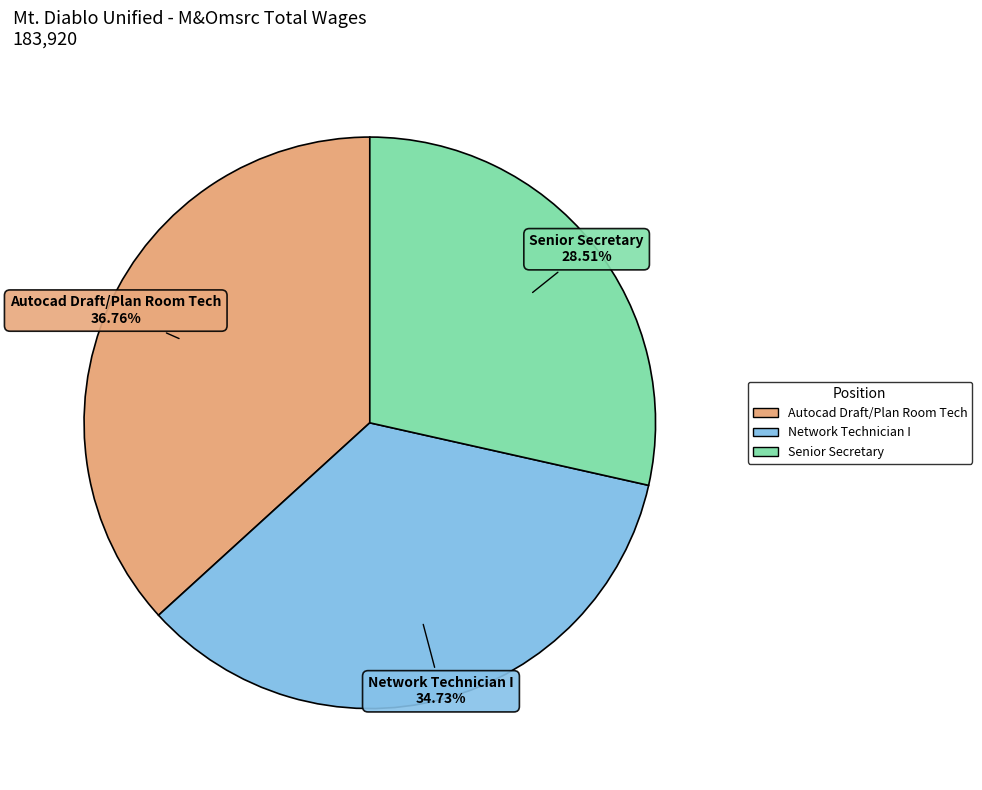

What portion of the pie excludes Senior Secretary?

71.5%